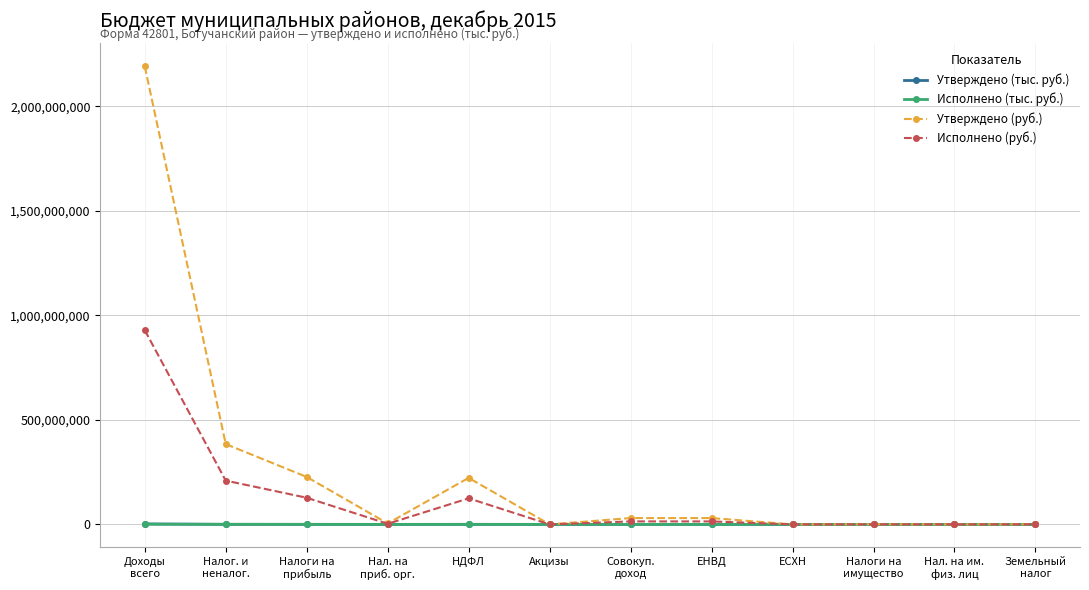

Read the Утверждено (руб.) value at Налог. и
неналог., to the nearest 100.

384061400